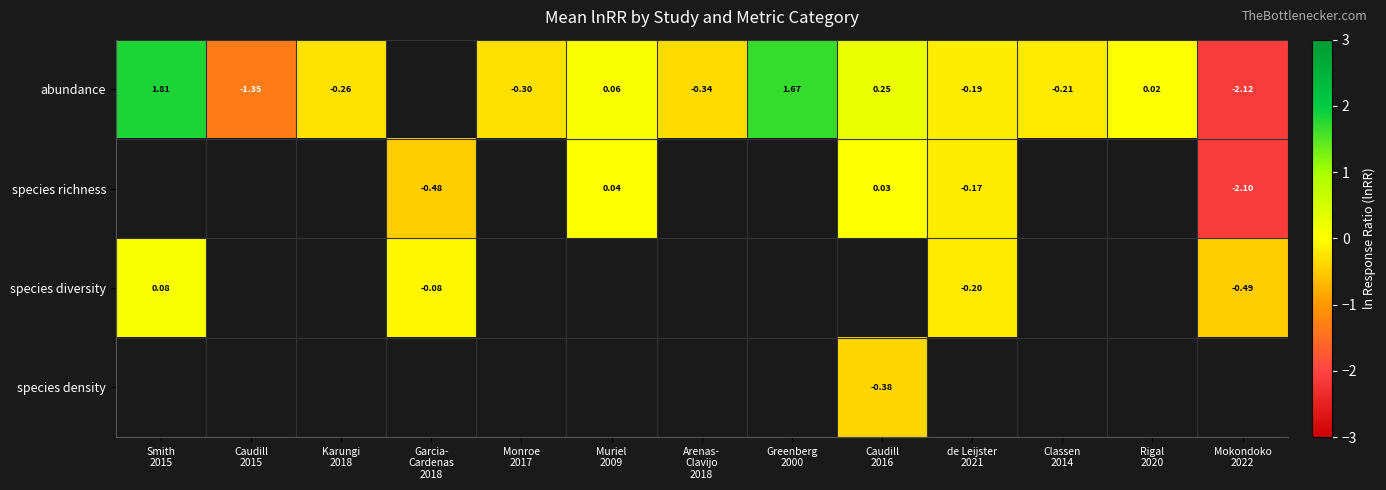

Which category has the highest value across all series?

Smith
2015